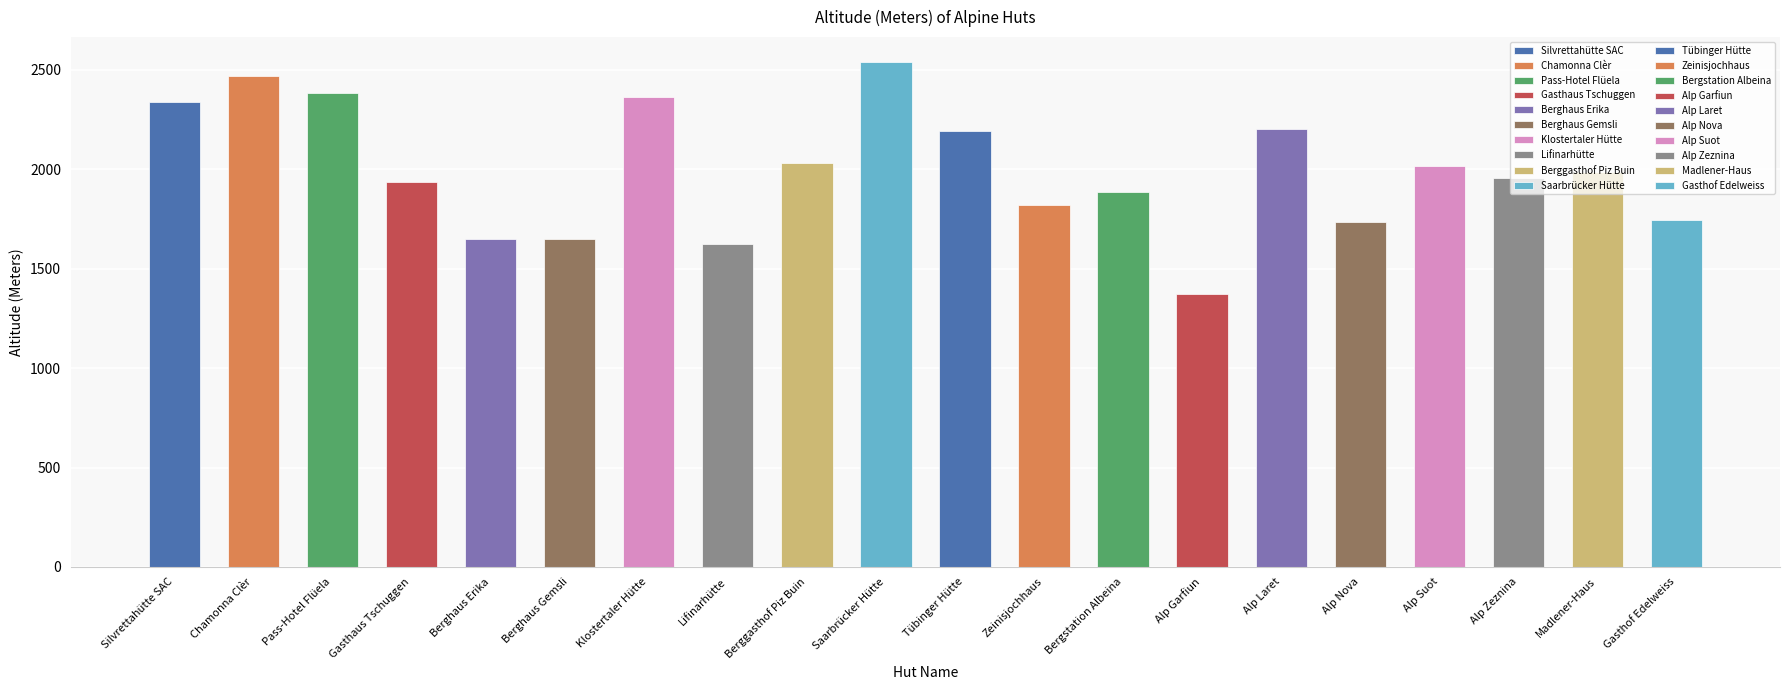

What is the sum of all values?

39903